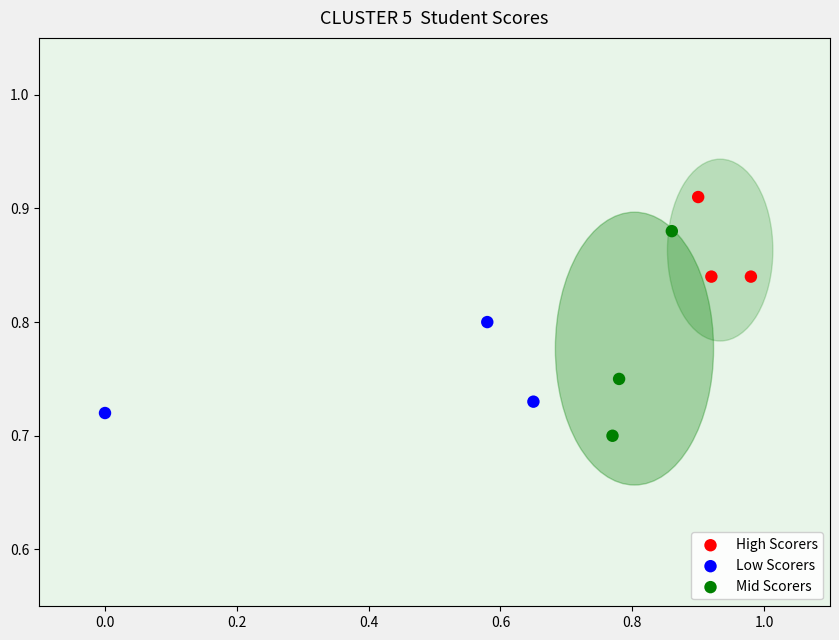

What are all the series names shown in the legend?

High Scorers, Low Scorers, Mid Scorers